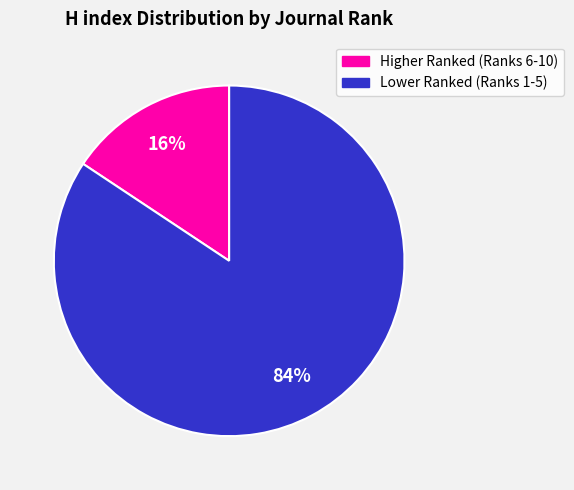

Which category has the biggest portion of the pie?

Lower Ranked (Ranks 1-5)